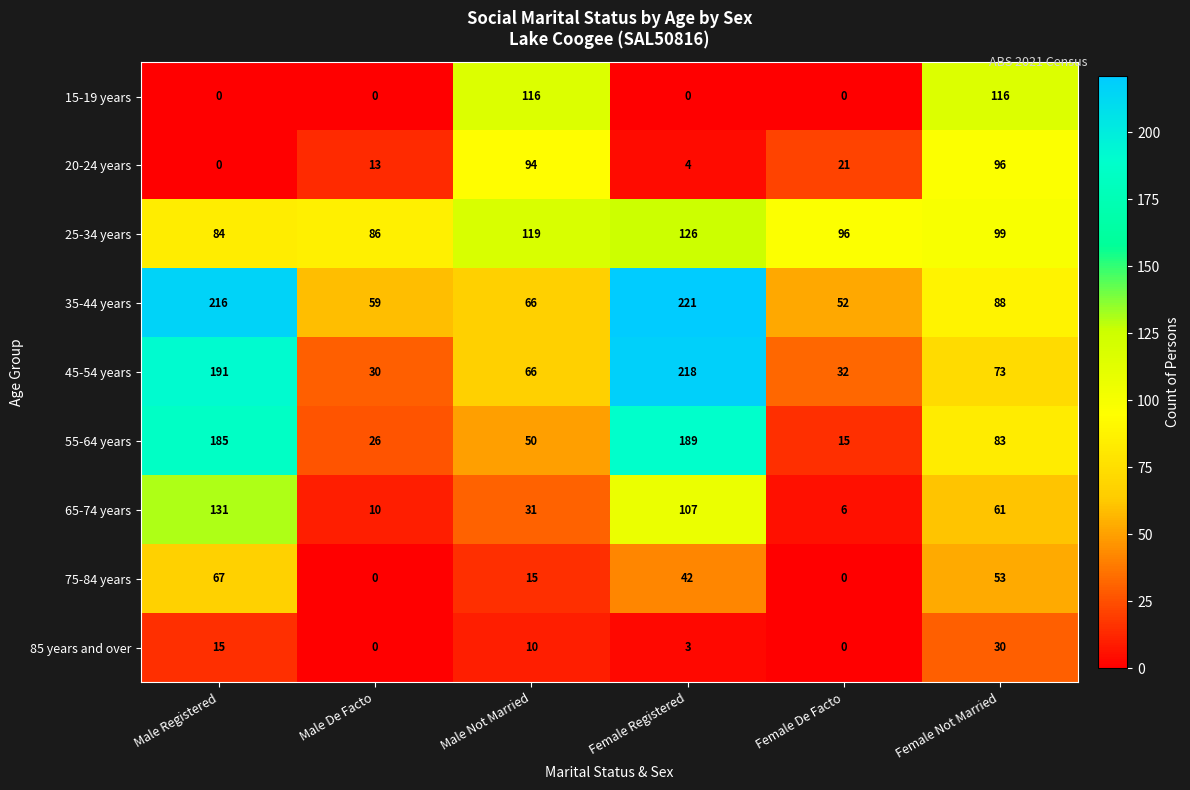

Where does the 45-54 years series first go above 73?

Male Registered